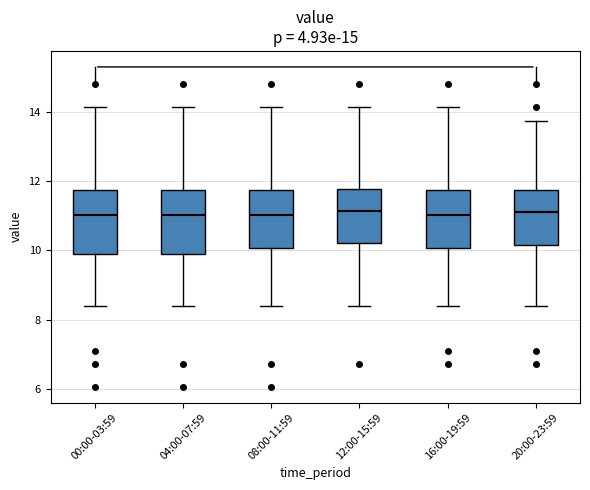

Where is the upper edge of the box for 12:00-15:59 on the y-axis? The values are not printed on the chart, so give them approximately, as read against the axis.

11.8